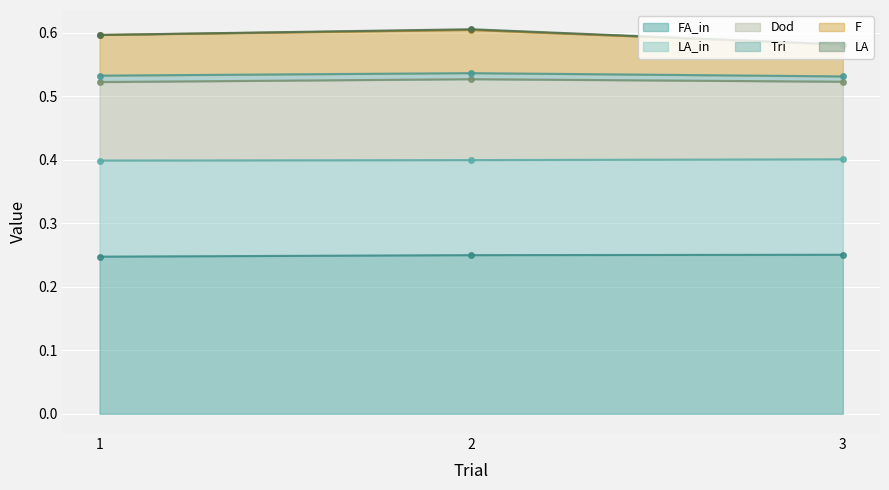

What is the difference between the highest and lowest values at 3?

0.3